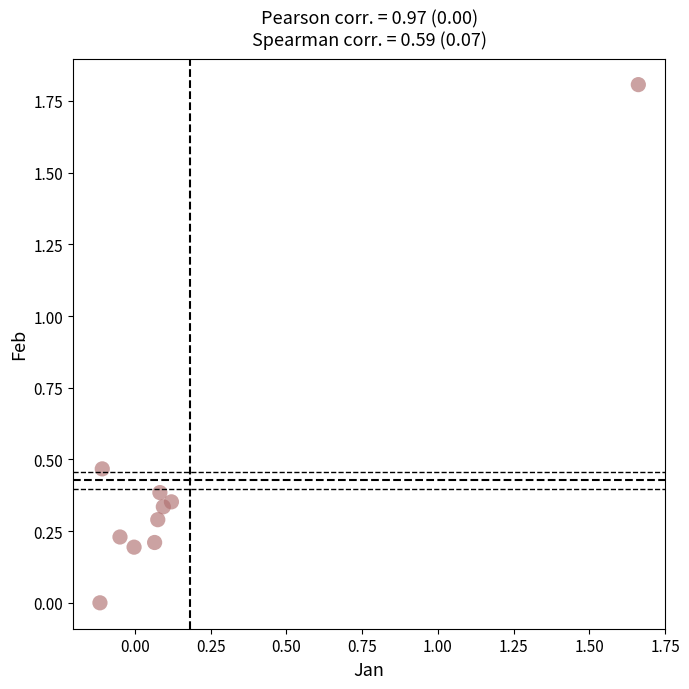

What is the range of X values (max minus min)?

1.8